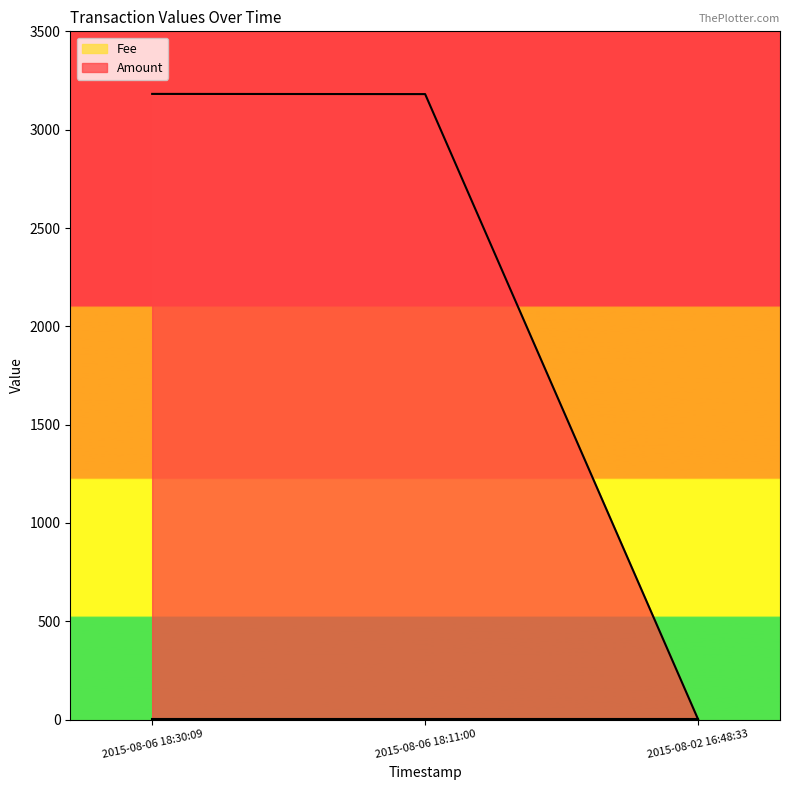

At which label is Fee closest to 1?

2015-08-02 16:48:33